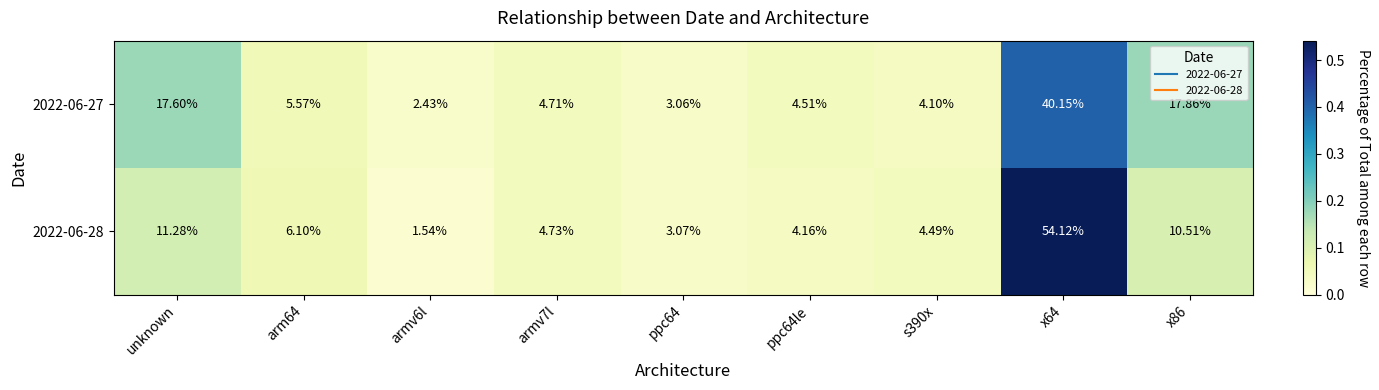

Between arm64 and armv6l, which series saw the biggest shift?

2022-06-28